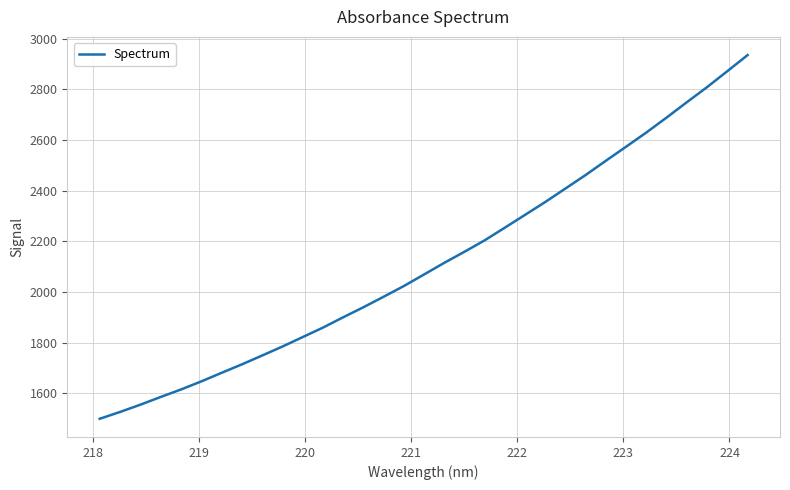

What is the maximum value shown in the chart?

2935.9